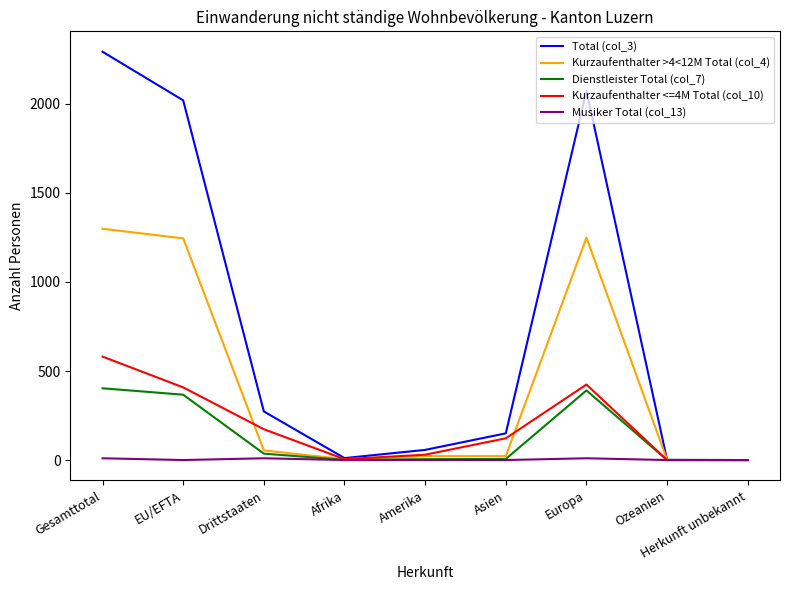

What position from the left is Herkunft unbekannt?

9